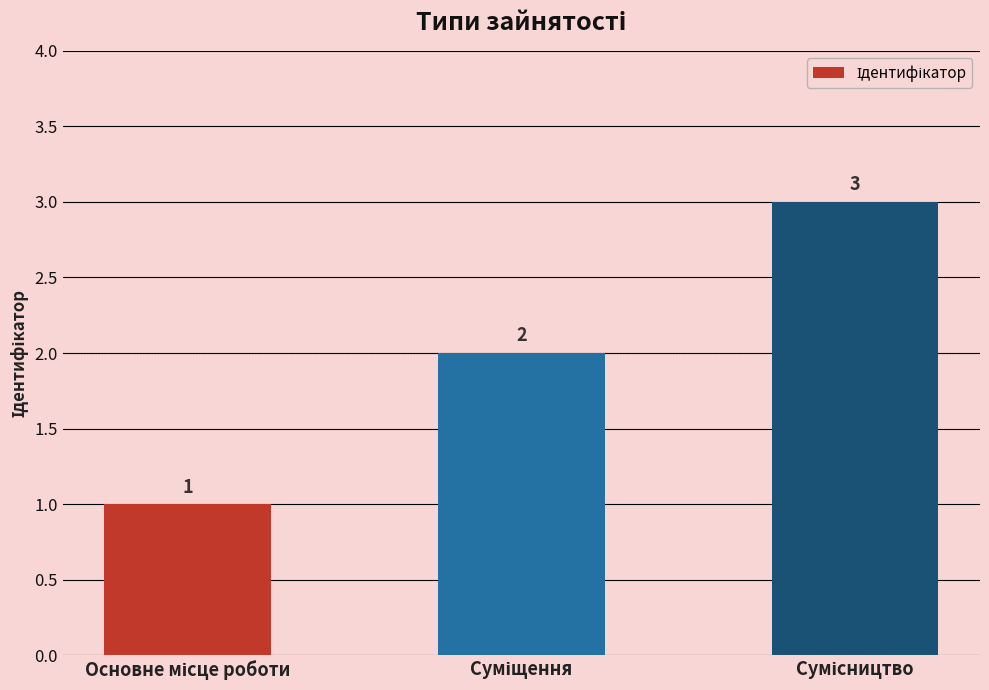

What is the value of the 1st bar from the left?

1